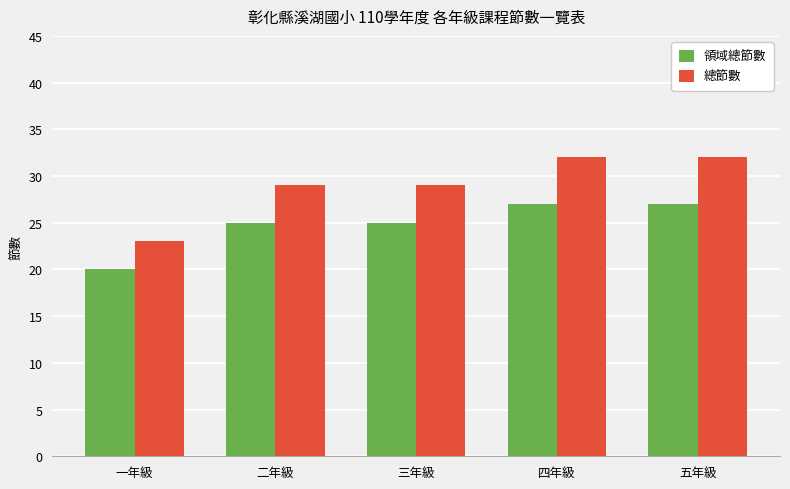

Which series has the largest total across all categories?

總節數